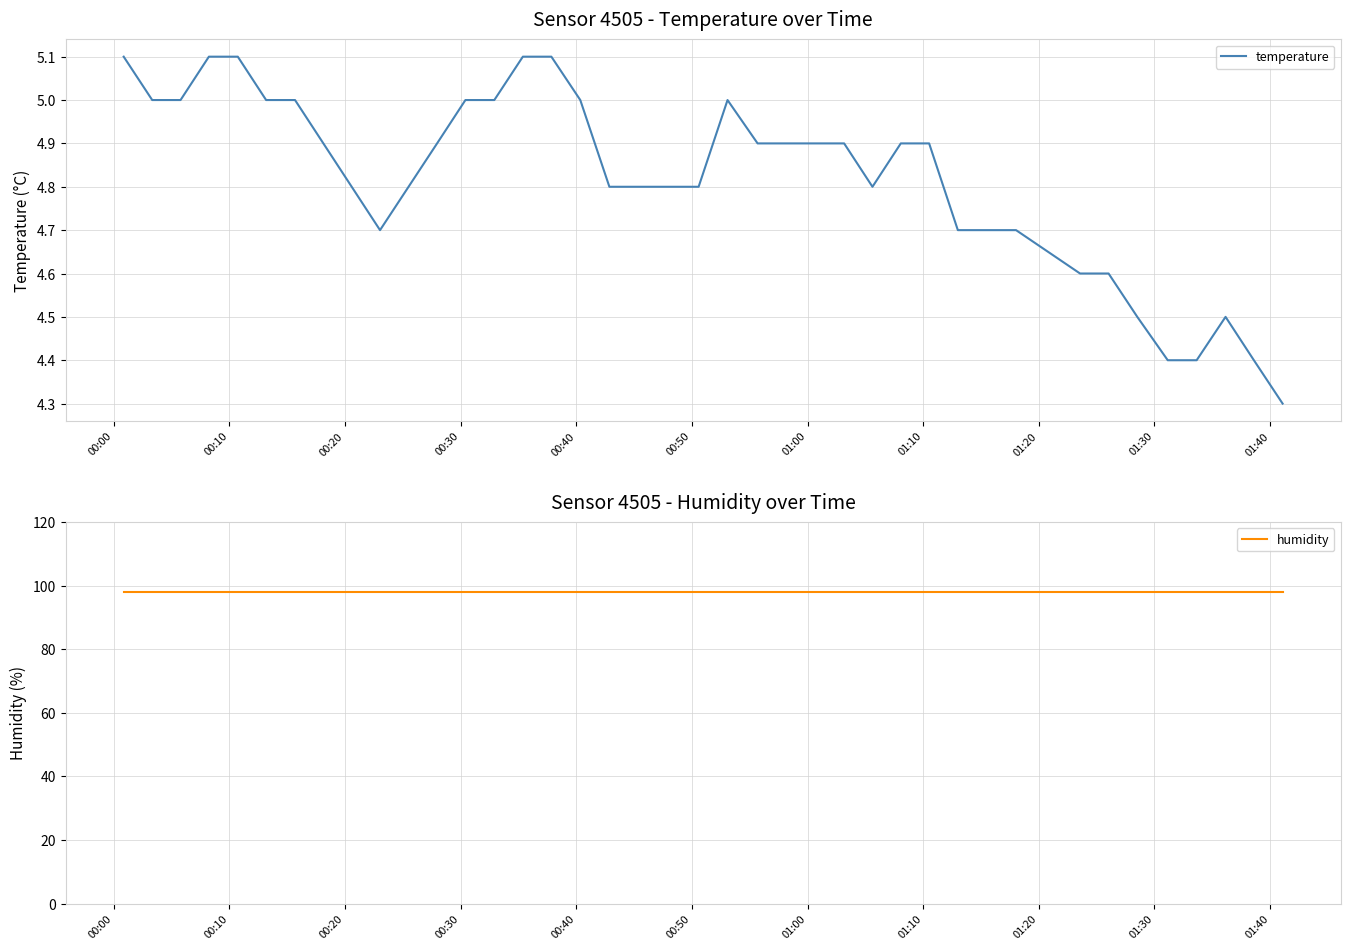

How many data points does each series have?

40